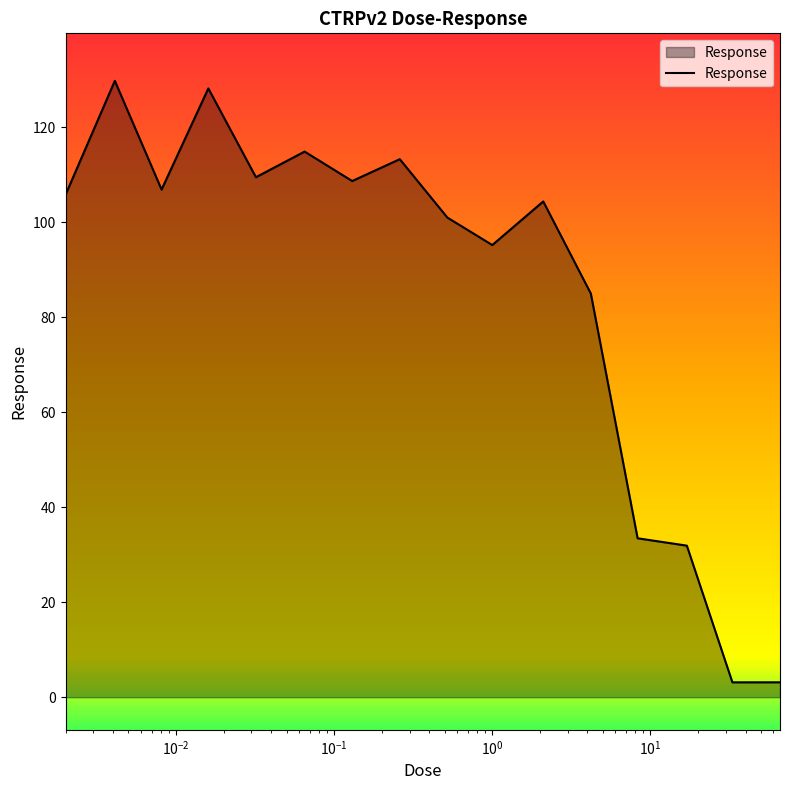

What is the maximum value shown in the chart?

129.8